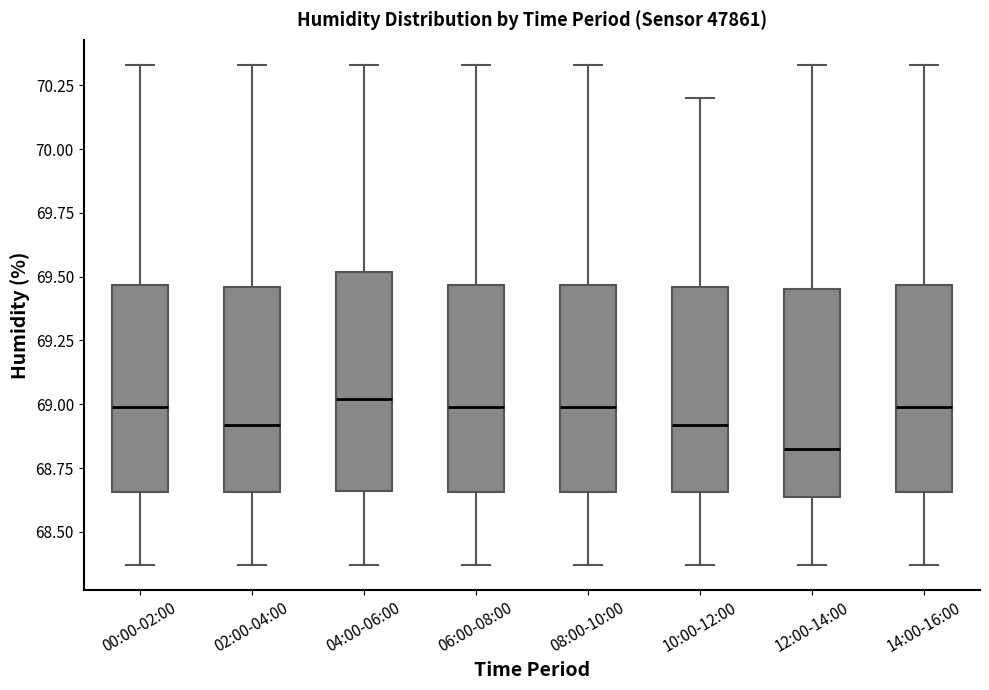

Where is the upper edge of the box for 02:00-04:00 on the y-axis? The values are not printed on the chart, so give them approximately, as read against the axis.

69.45